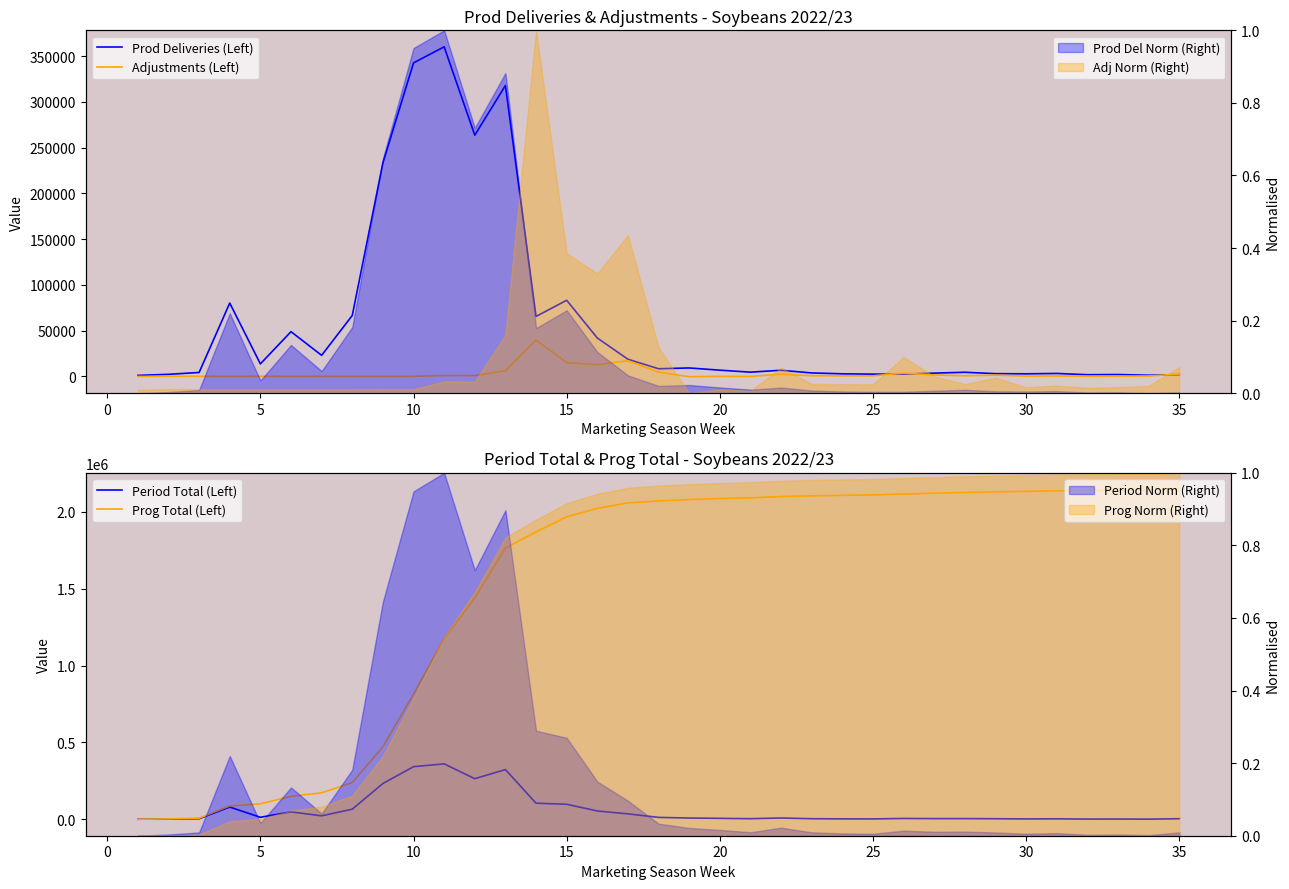

After their last crossing, which series has the higher values: Prod Deliveries (Left) or Period Total (Left)?

Period Total (Left)